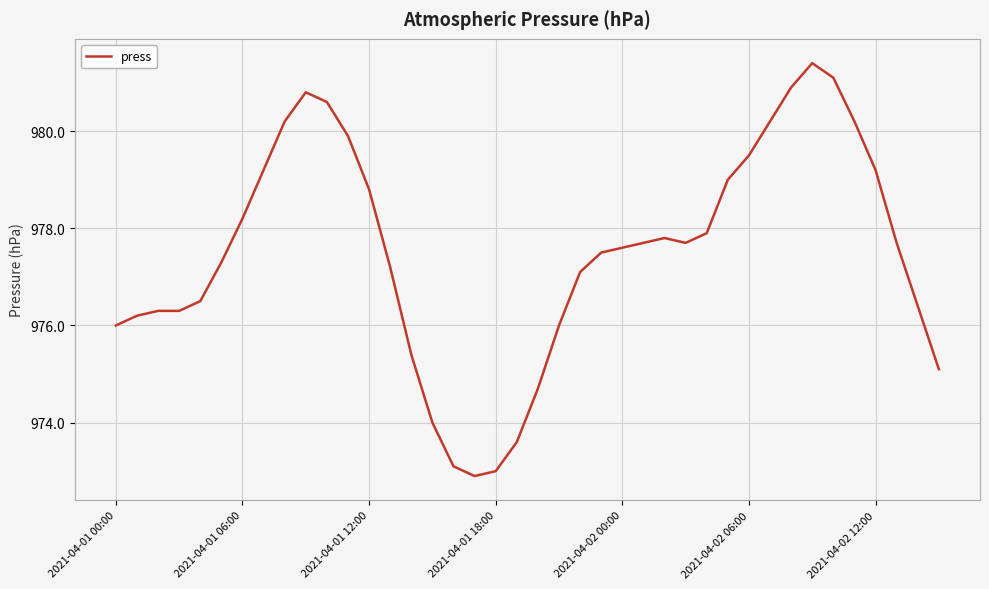

What is the greatest value displayed?

981.4